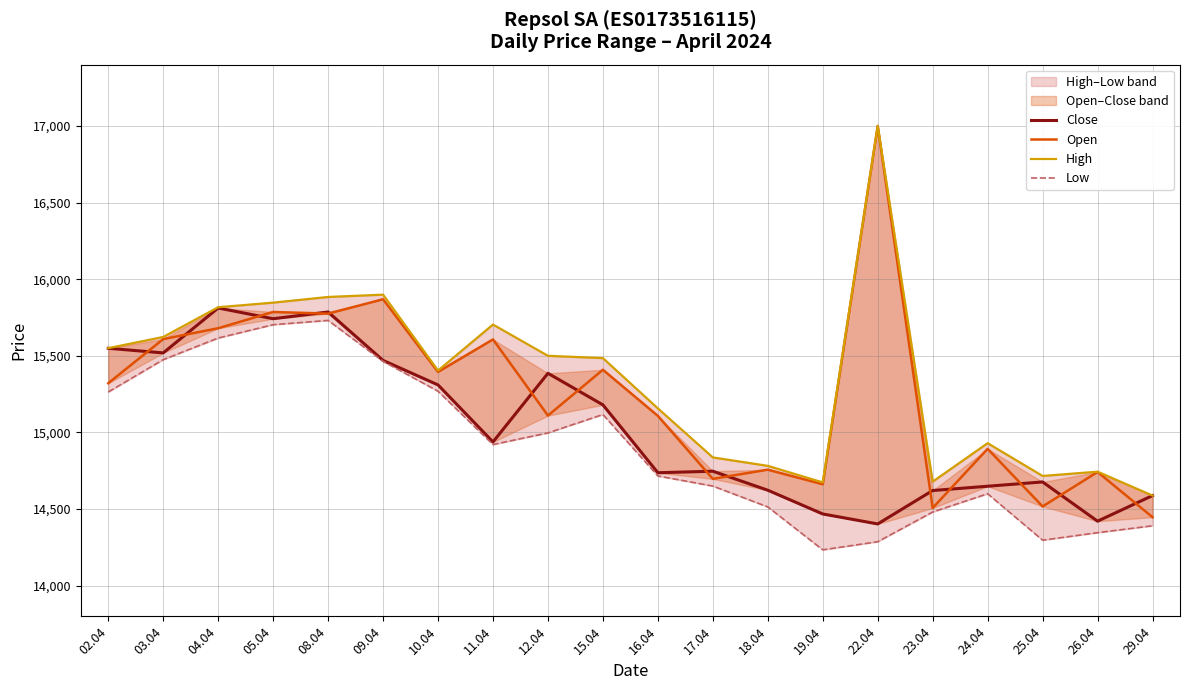

At how many categories does at least one series exceed 15950?

1